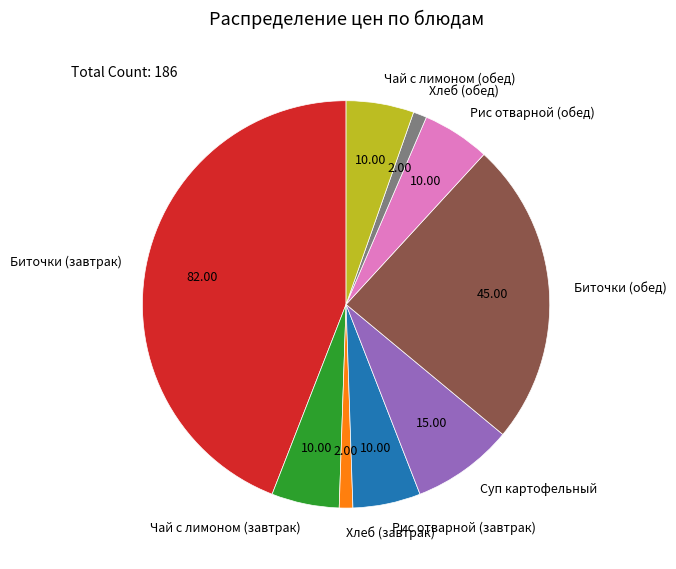

Is there any slice that represents more than half of the pie?

No